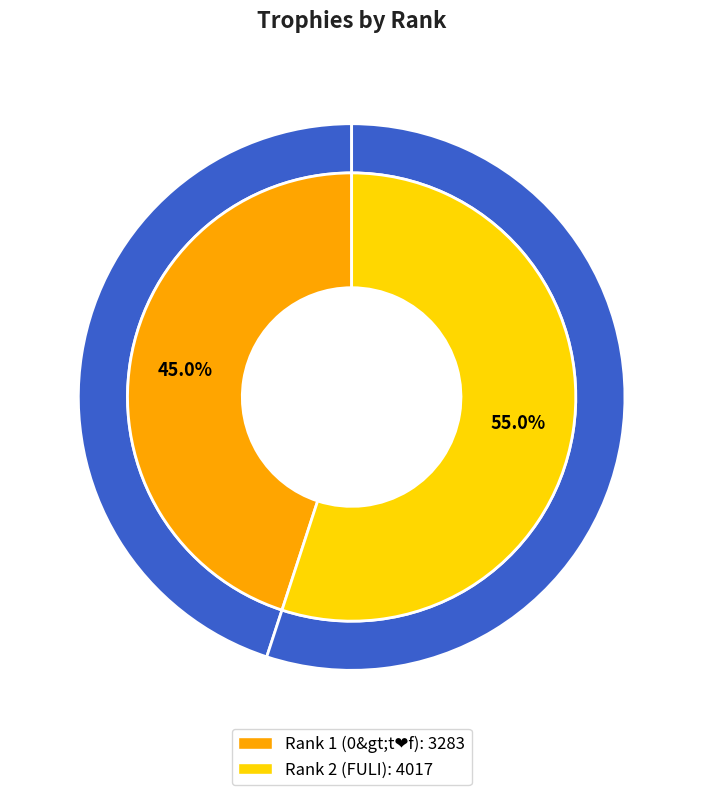

What is the ratio of the value at Rank 2 (FULI) to the value at Rank 1 (0&gt;t❤f)?

1.2